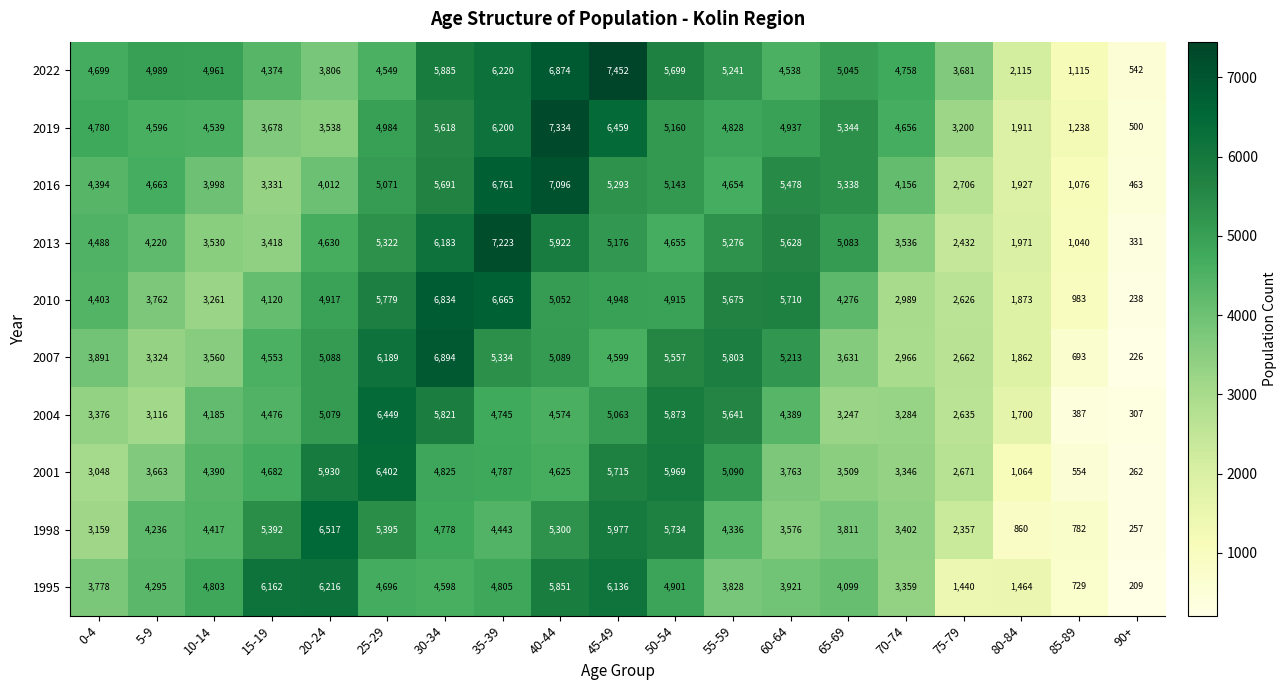

Rank the series by their maximum value, from highest to lowest.

2022, 2019, 2013, 2016, 2007, 2010, 1998, 2004, 2001, 1995